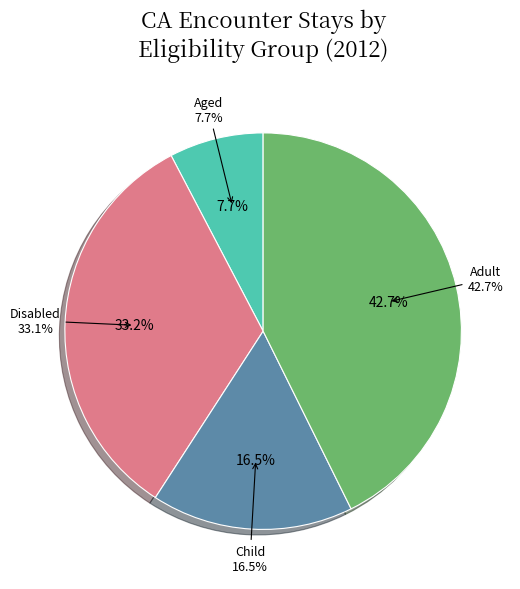

What is the smallest slice in the pie chart?

% Stays - Aged